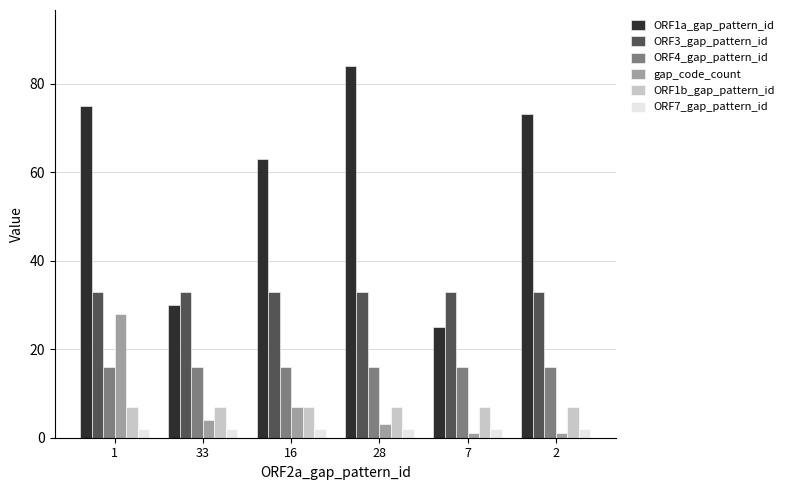

At how many categories does at least one series exceed 42?

4